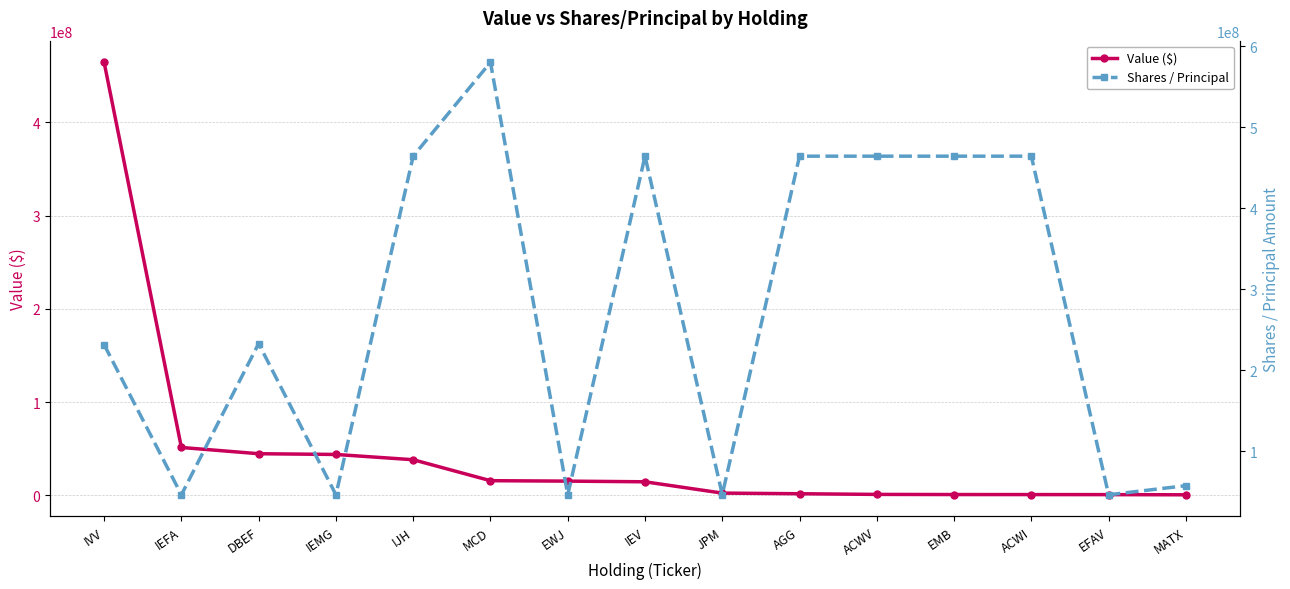

How many lines are shown in the chart?

2